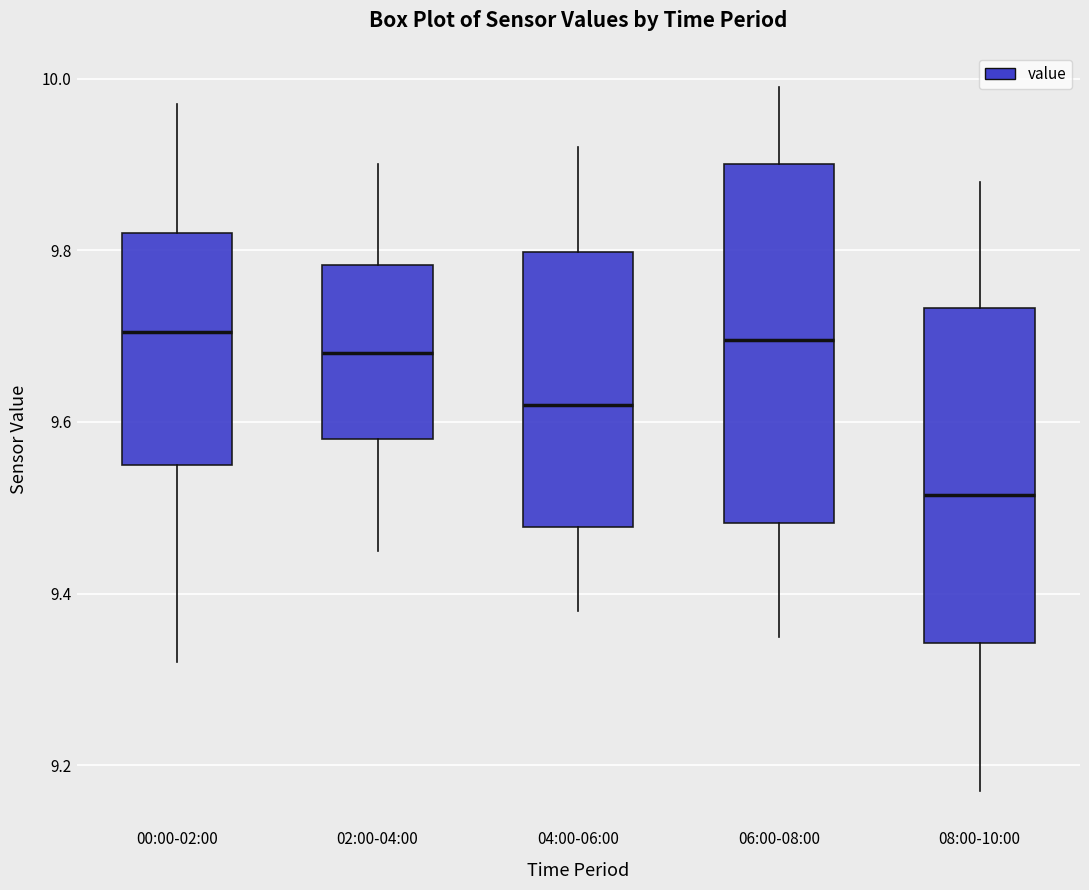

Where does the median line of the box for 02:00-04:00 sit on the y-axis? The values are not printed on the chart, so give them approximately, as read against the axis.

9.68